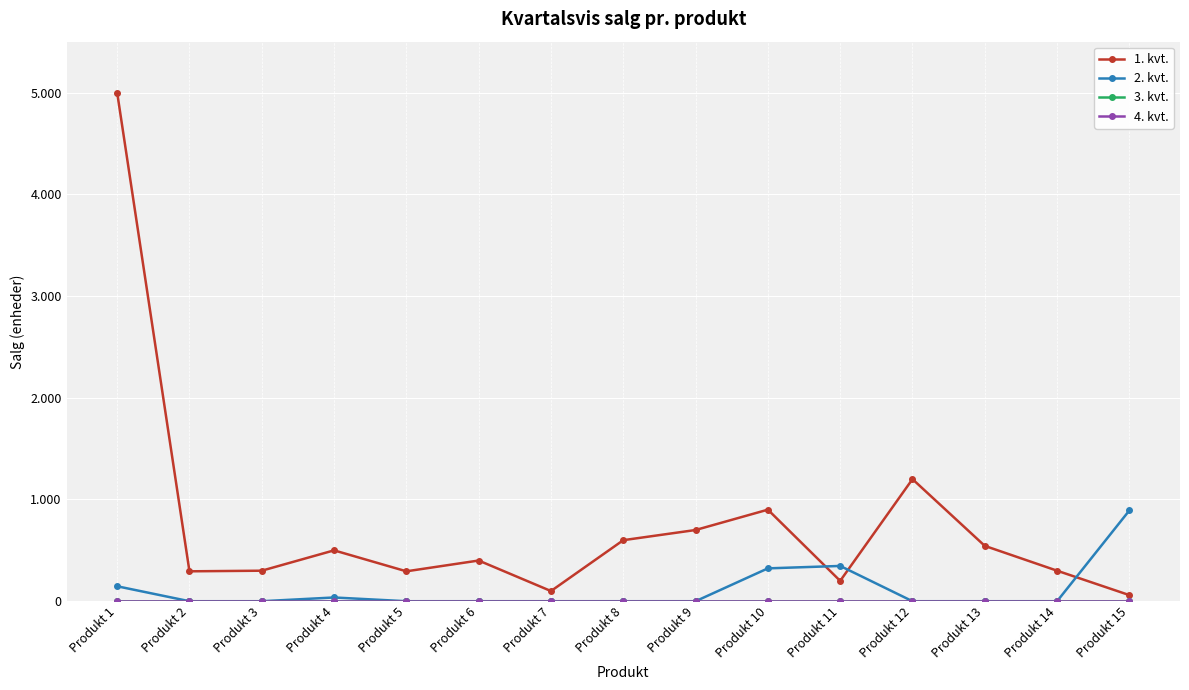

Rank the categories by 3. kvt. value from highest to lowest.

Produkt 1, Produkt 2, Produkt 3, Produkt 4, Produkt 5, Produkt 6, Produkt 7, Produkt 8, Produkt 9, Produkt 10, Produkt 11, Produkt 12, Produkt 13, Produkt 14, Produkt 15